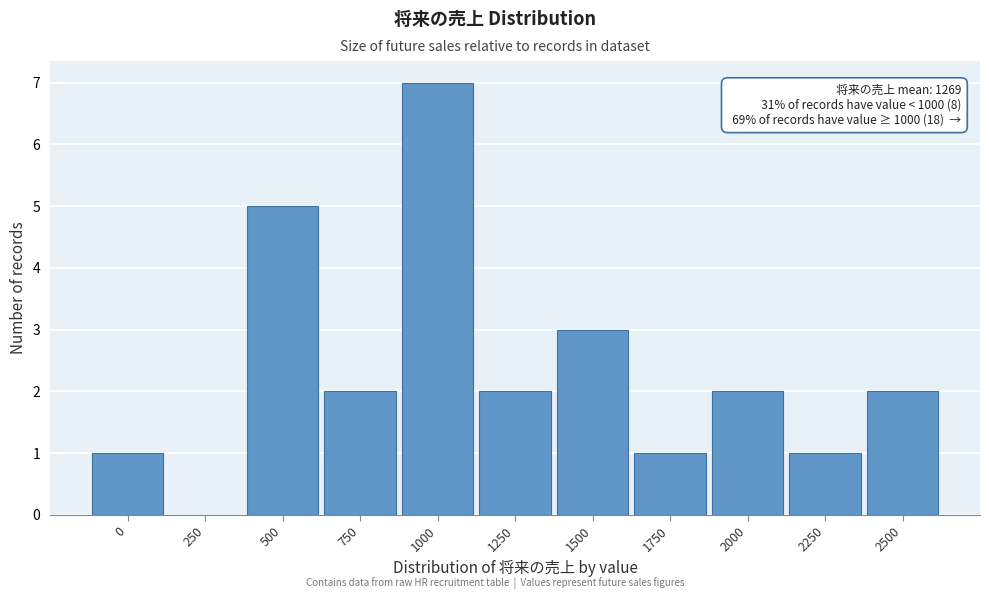

Reading right to left, extract all data points from this chart.

2500=2	2250=1	2000=2	1750=1	1500=3	1250=2	1000=7	750=2	500=5	250=0	0=1